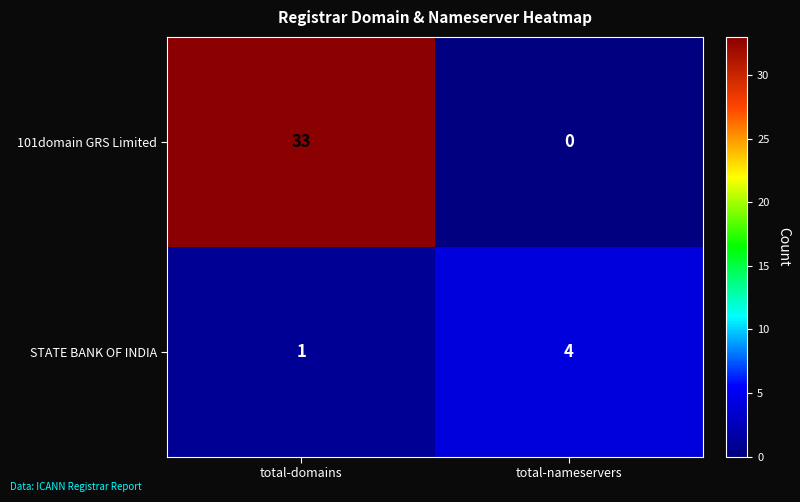

At total-domains, list the series in order from smallest to largest.

STATE BANK OF INDIA, 101domain GRS Limited